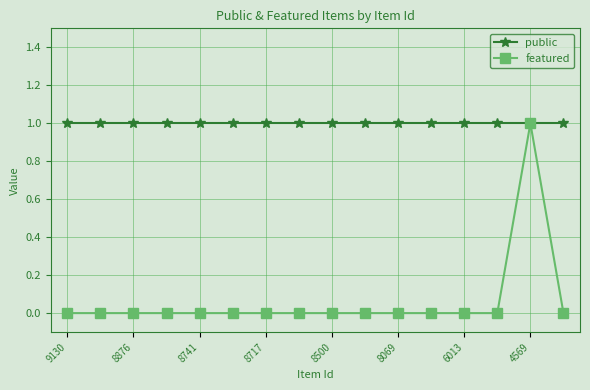

Which series has the largest range (max minus min)?

featured